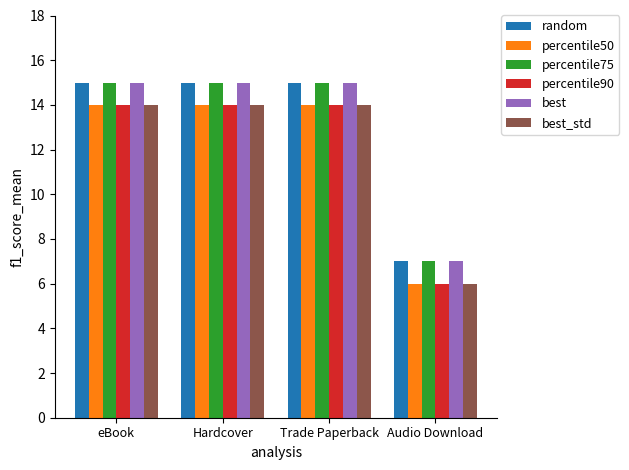

What is the average value of the best_std series?

12